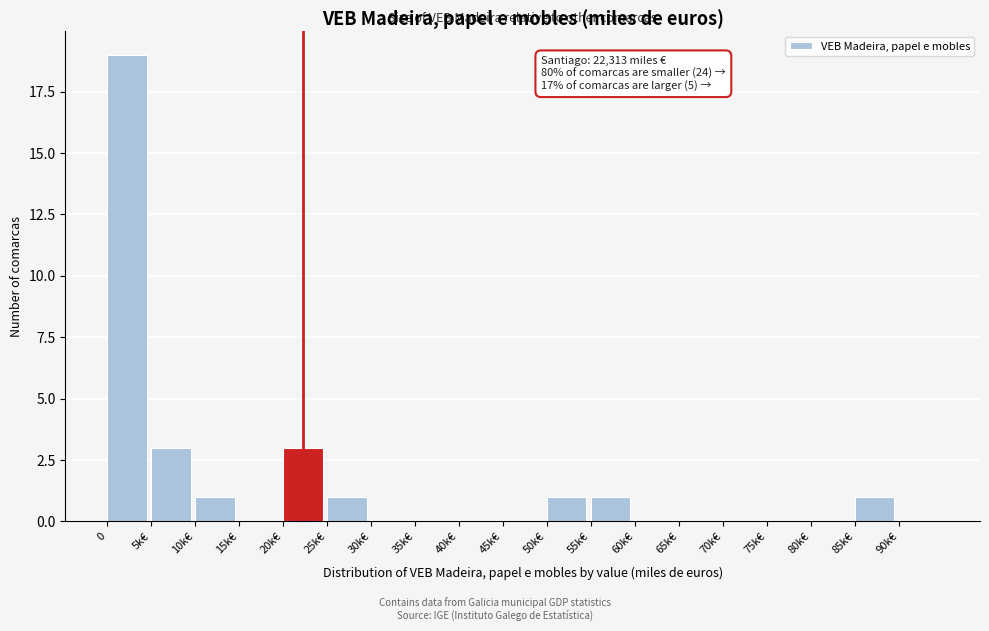

Reading left to right, what are all the values shown in this chart?

0=19	5k€=3	10k€=1	15k€=0	20k€=3	25k€=1	30k€=0	35k€=0	40k€=0	45k€=0	50k€=1	55k€=1	60k€=0	65k€=0	70k€=0	75k€=0	80k€=0	85k€=1	90k€=0